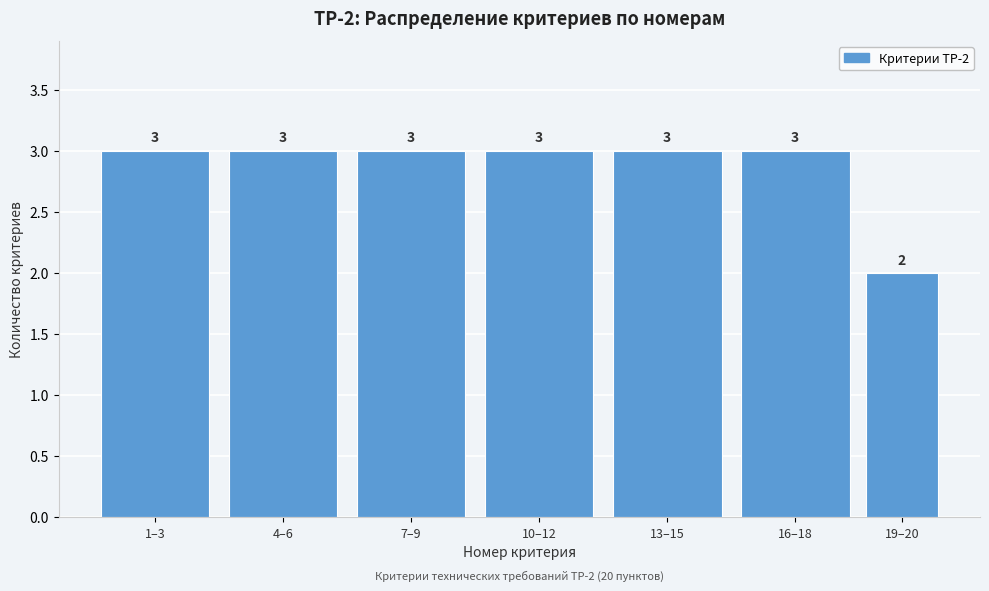

Reading left to right, what are all the values shown in this chart?

3	3	3	3	3	3	2